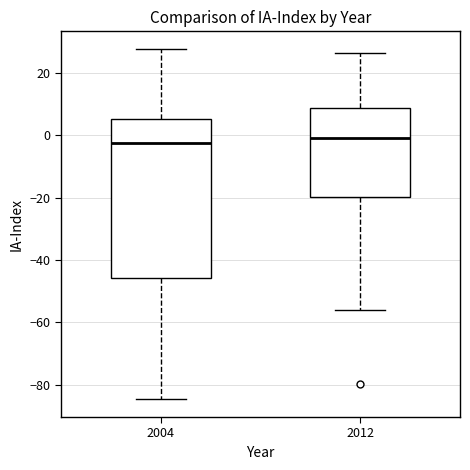

Comparing the boxes themselves (not the whiskers), which one is the tallest?

2004